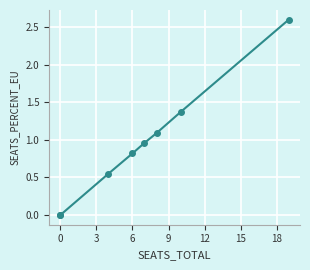

How many positive values are there?

6